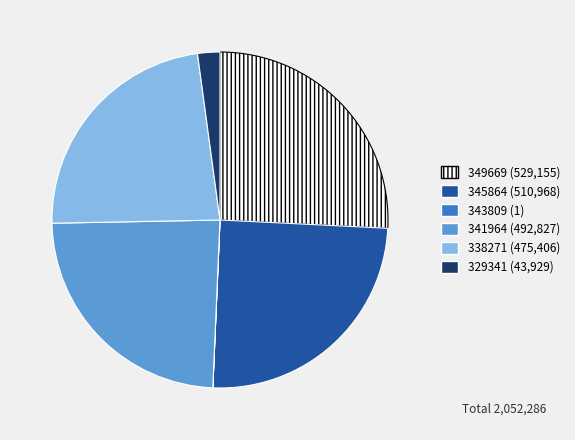

Is there any slice that represents more than half of the pie?

No